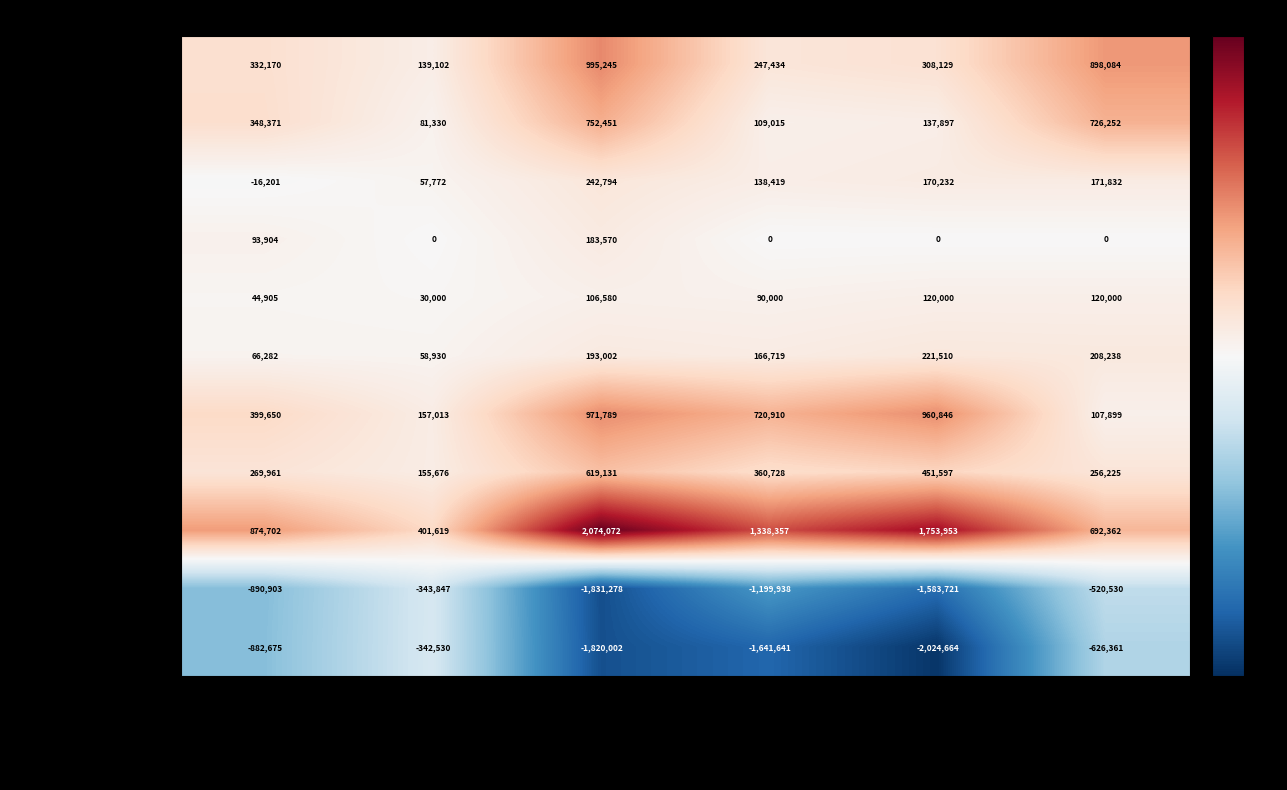

What is the sum of all General and administrative values?

2113318